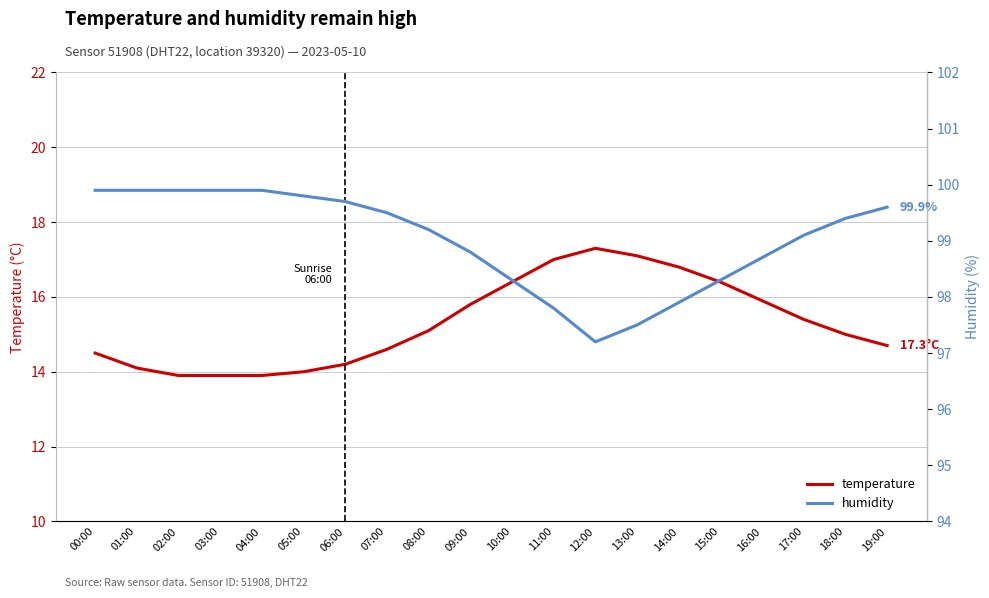

Which series has the largest range (max minus min)?

temperature